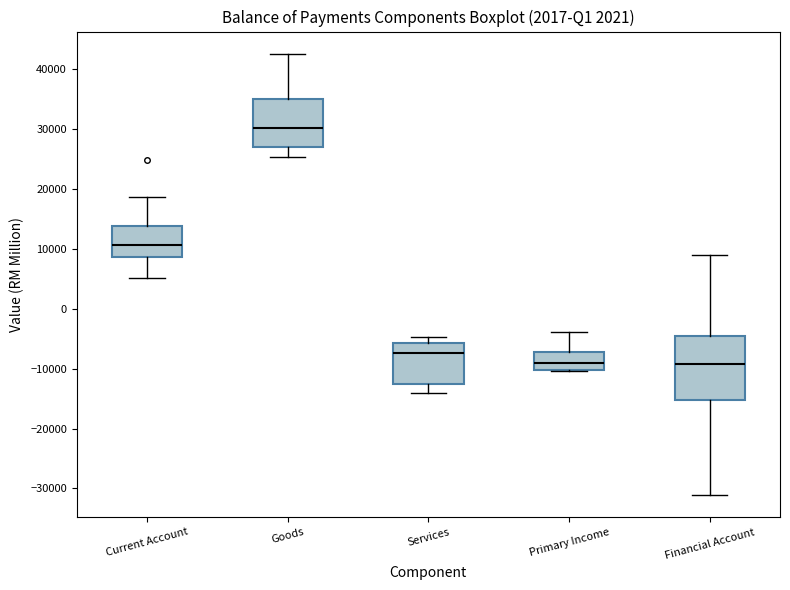

Which box has the highest median line?

Goods